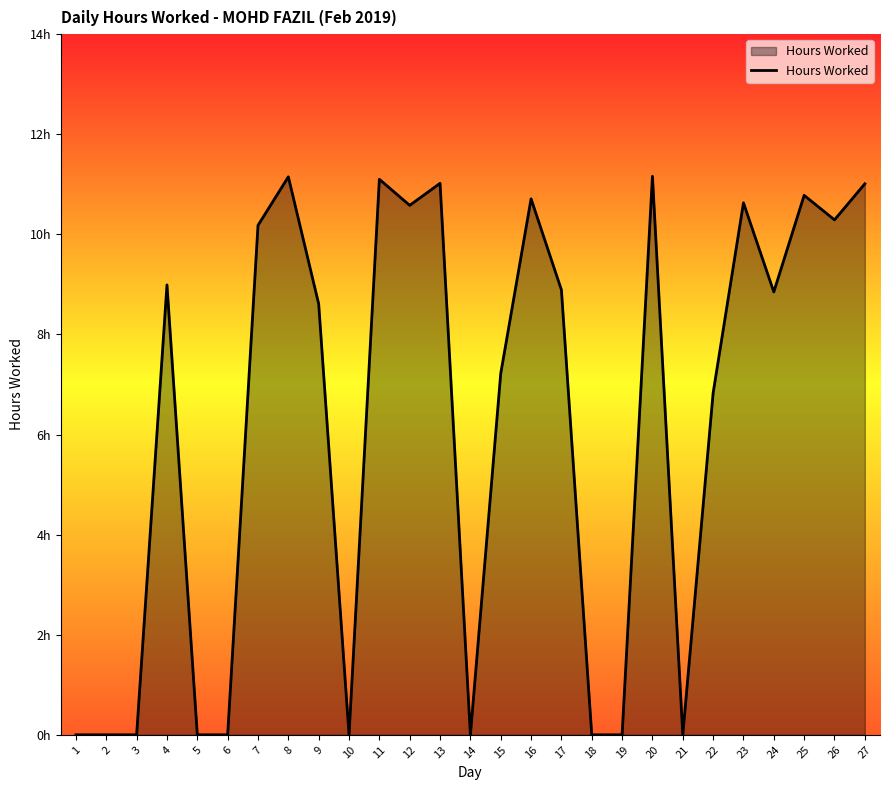

Which label corresponds to the largest value in the chart?

20